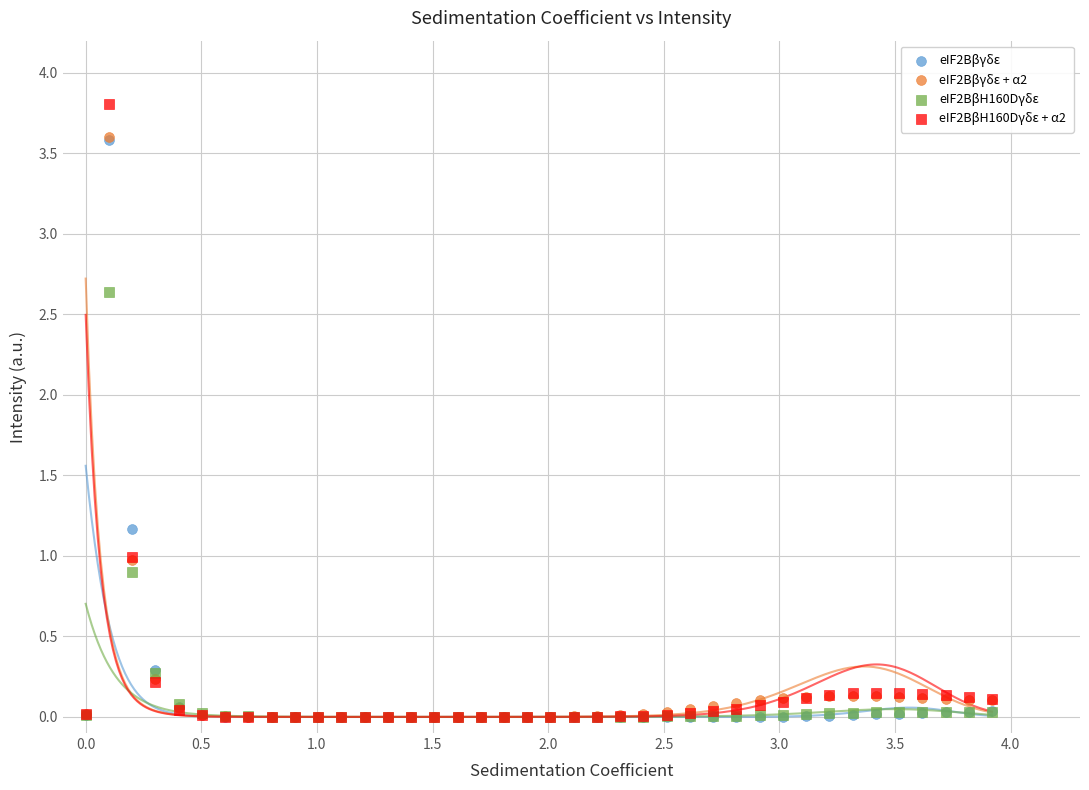

Which series contains the highest Y value?

eIF2BβH160Dγδε + α2